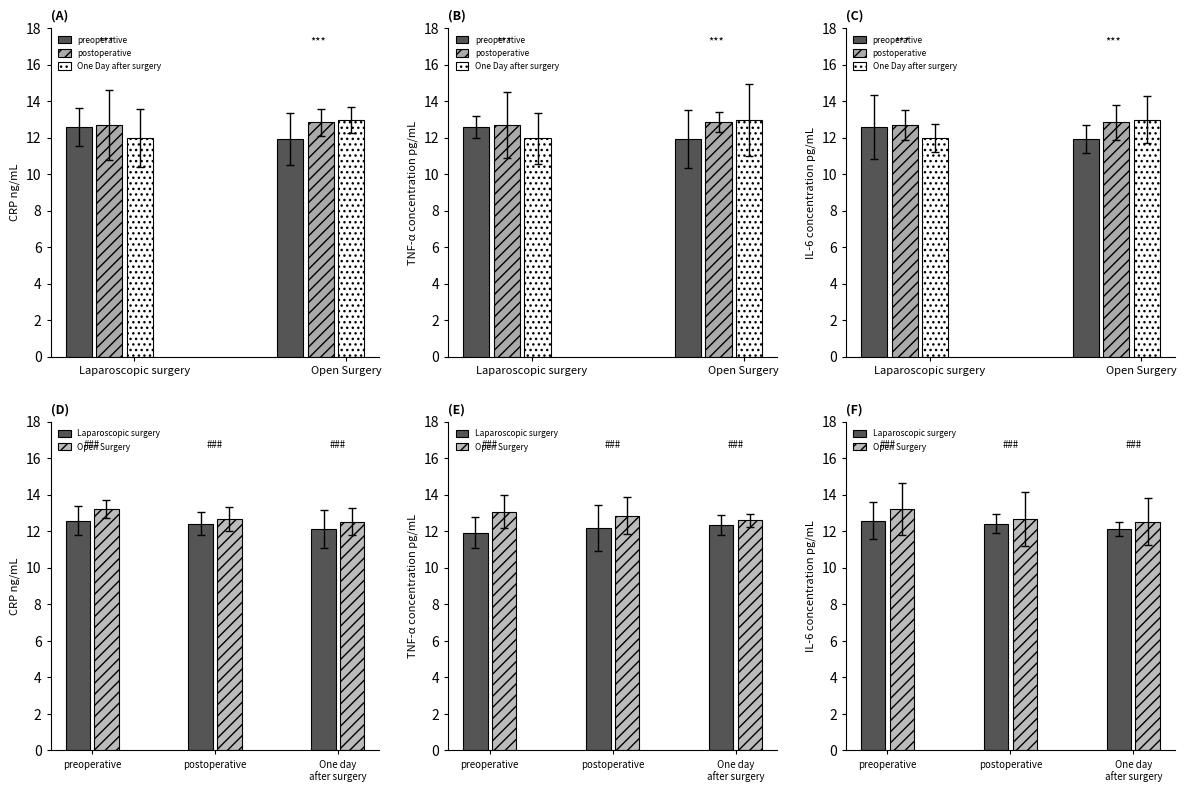

Reading right to left, what are all the values shown in this chart?

Laparoscopic surgery: 12.1	12.4	12.6
Open Surgery: 12.5	12.7	13.2